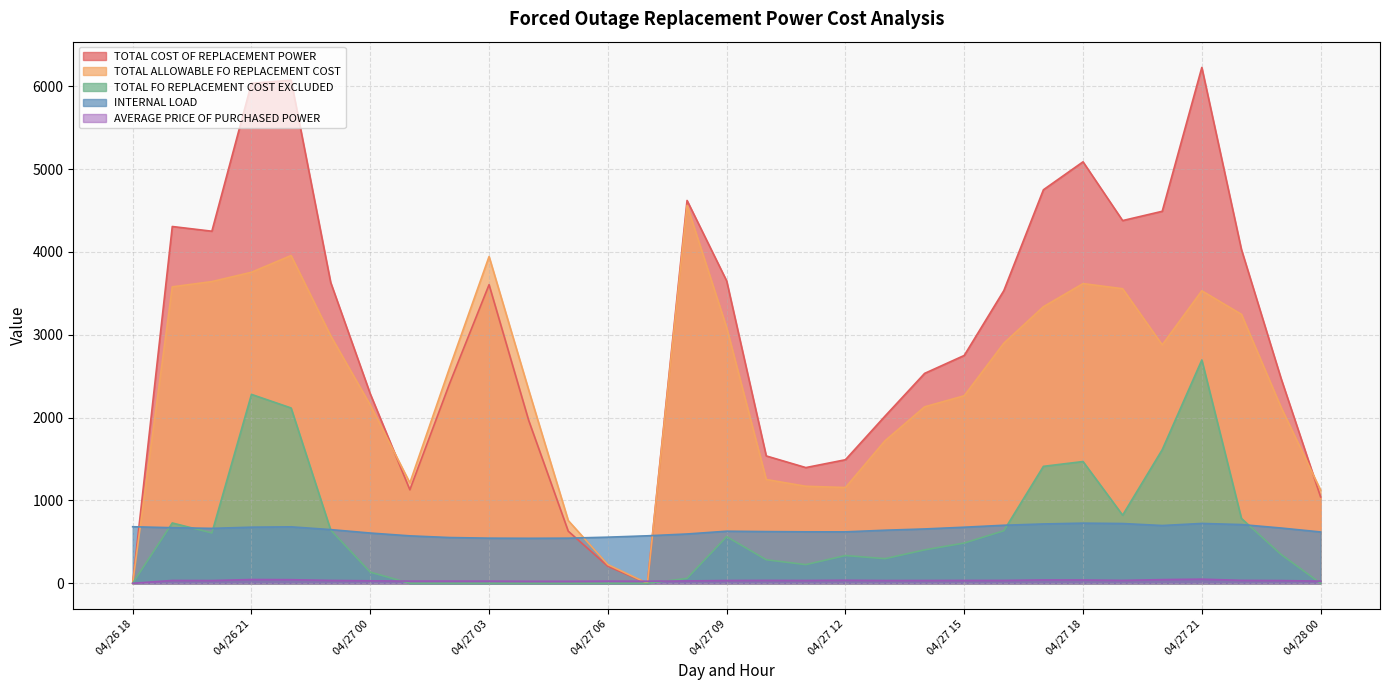

What is the greatest value displayed?

6226.4